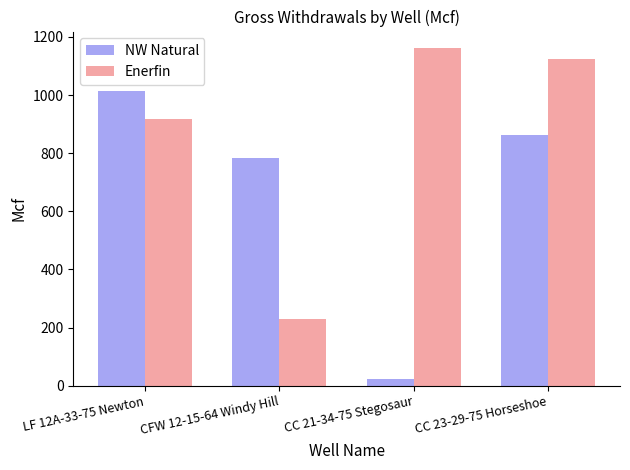

The value of NW Natural at CC 21-34-75 Stegosaur is 24.5. True or false?

True